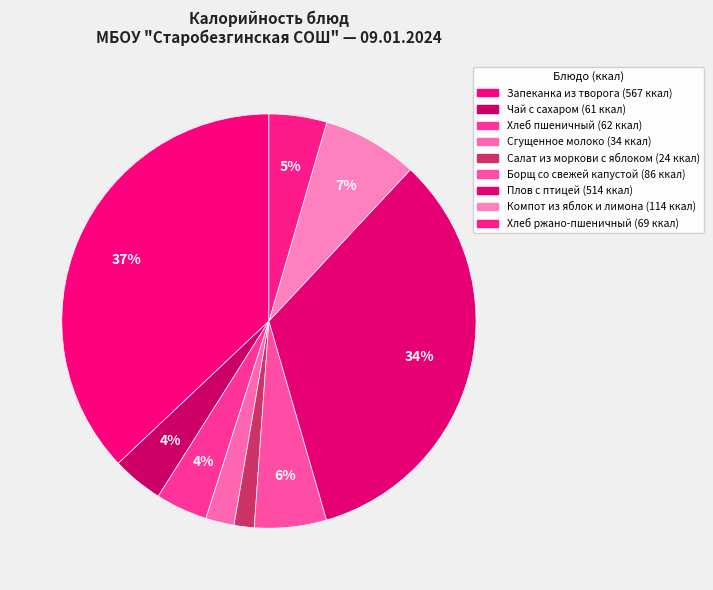

What percentage is NOT represented by Борщ со свежей капустой?

94.4%